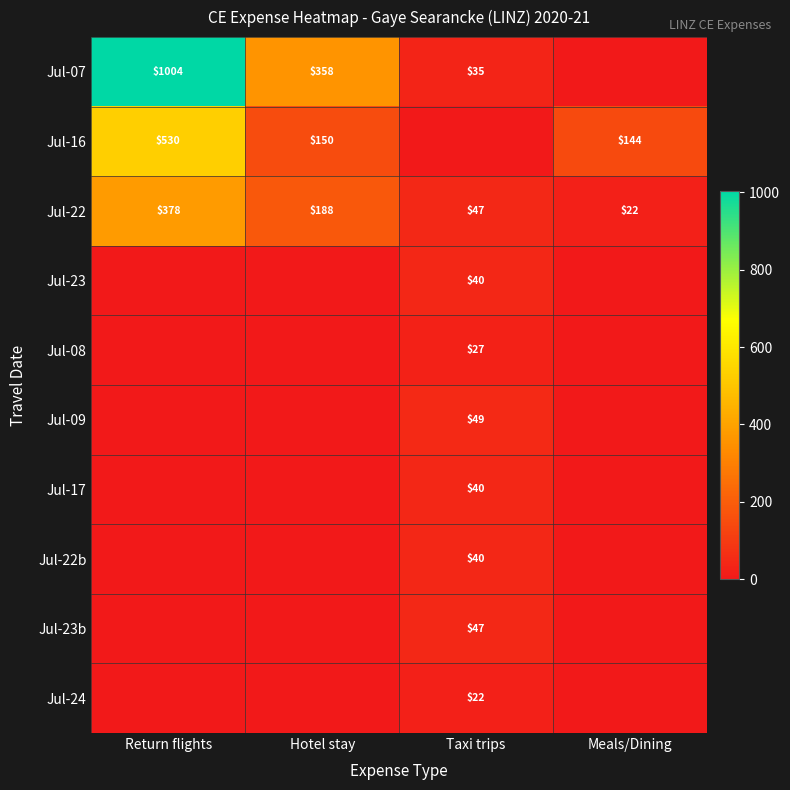

What is the sum of the Jul-16 values at Meals/Dining and Return flights?

674